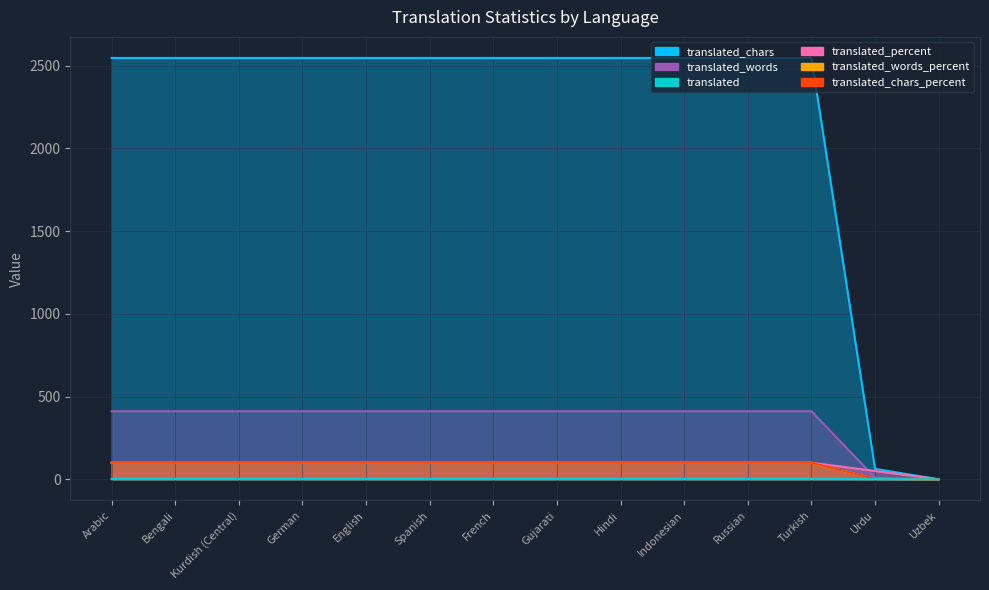

What position from the left is French?

7